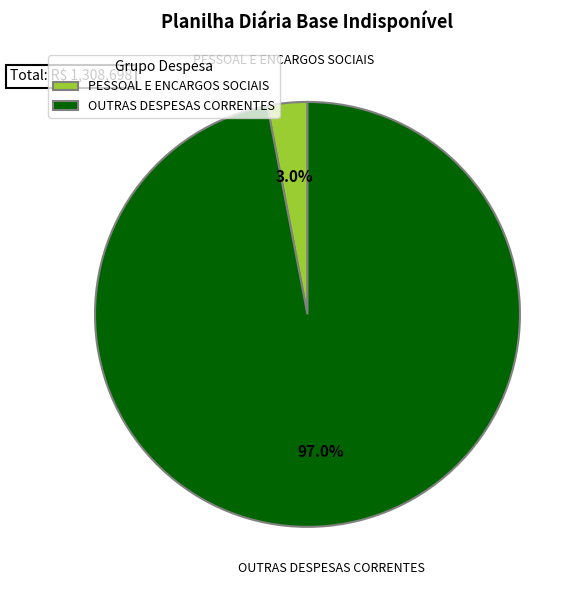

How much of the chart is everything except OUTRAS DESPESAS CORRENTES?

3.0%